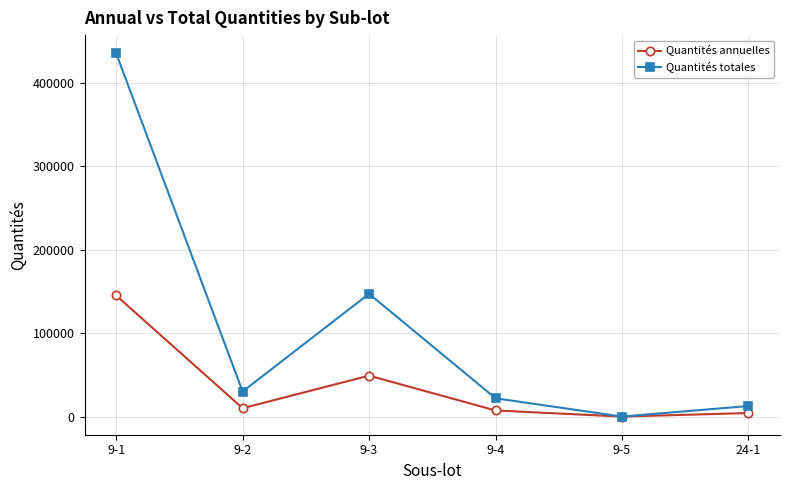

The value of Quantités annuelles at 9-2 is 10000. True or false?

True